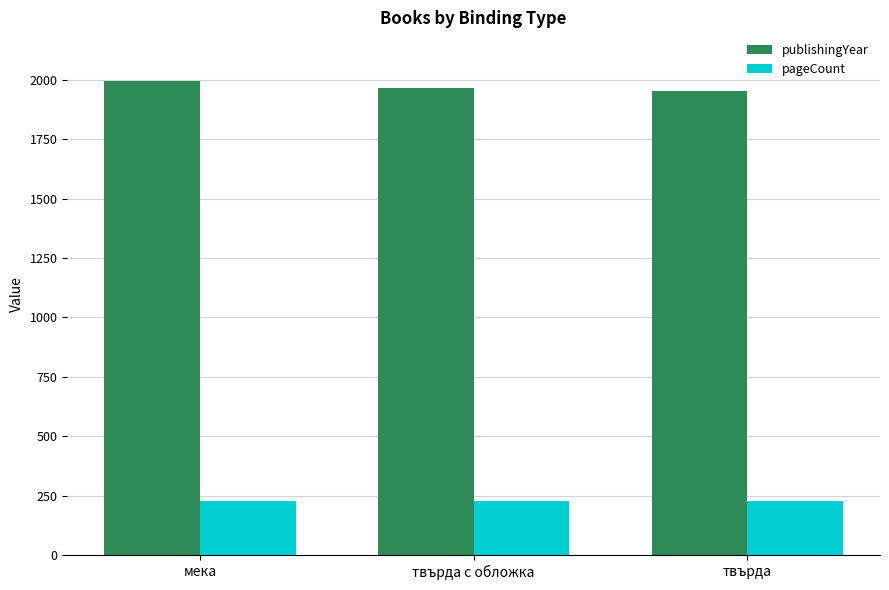

The publishingYear series shows 1993.7 at мека. True or false?

True